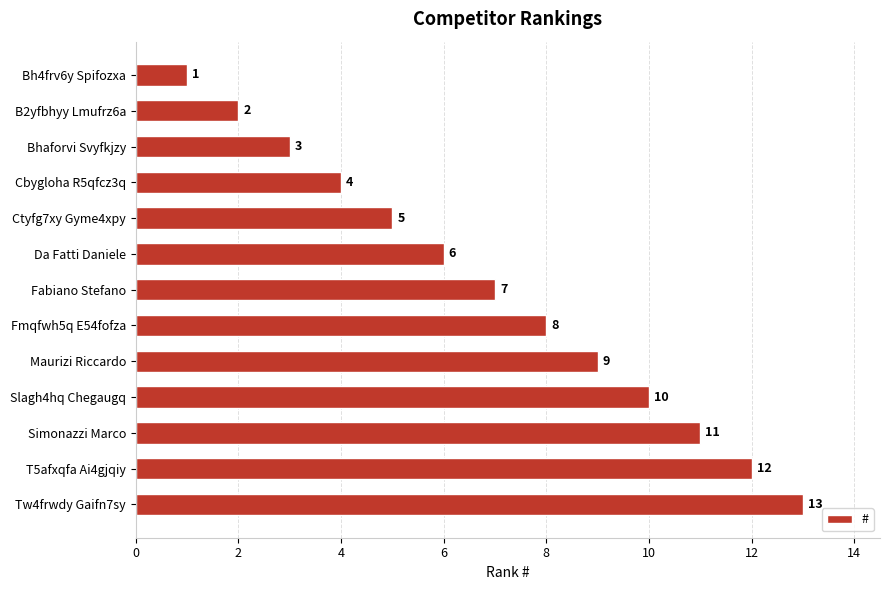

What is the sum of all values?

91